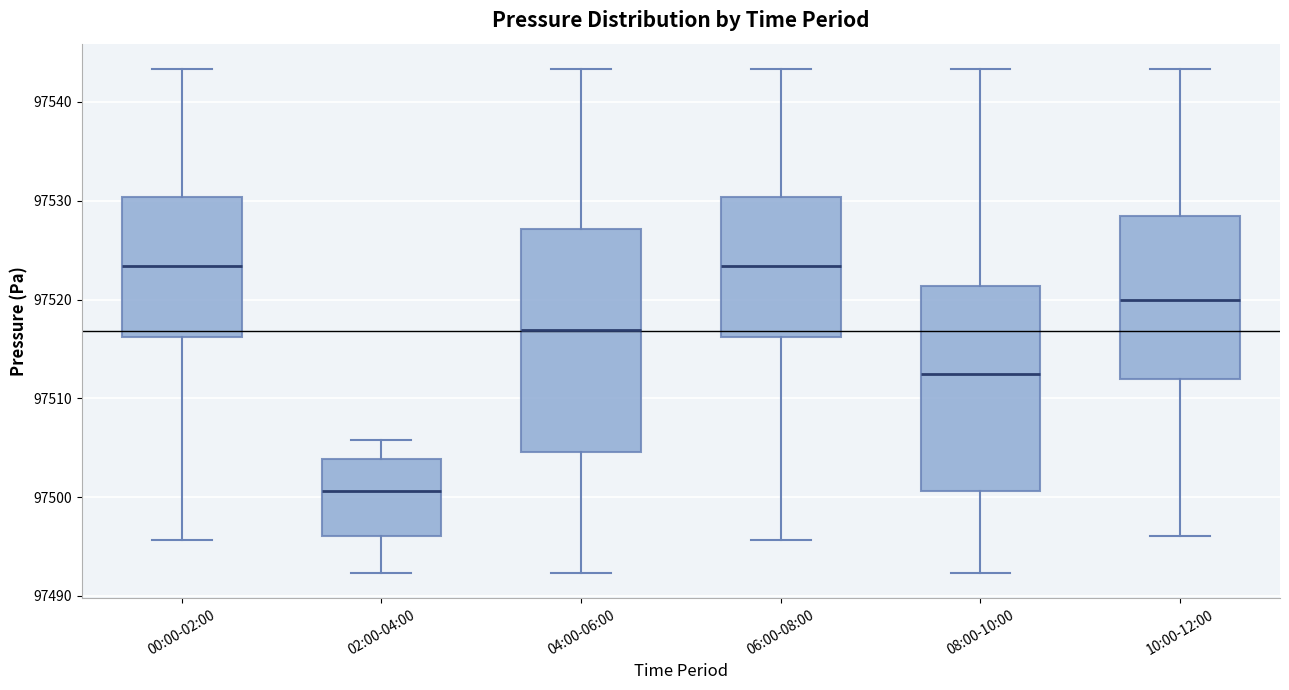

Which box's median line is the lowest?

02:00-04:00